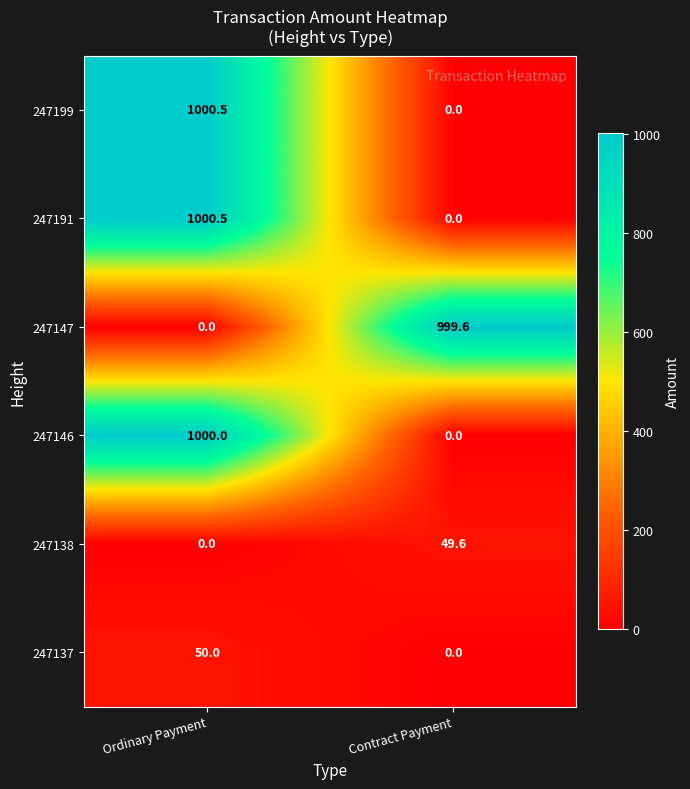

Reading left to right, transcribe all the data shown in this chart.

247199: 1000.5	0.0
247191: 1000.5	0.0
247147: 0.0	999.6
247146: 1000.0	0.0
247138: 0.0	49.6
247137: 50.0	0.0